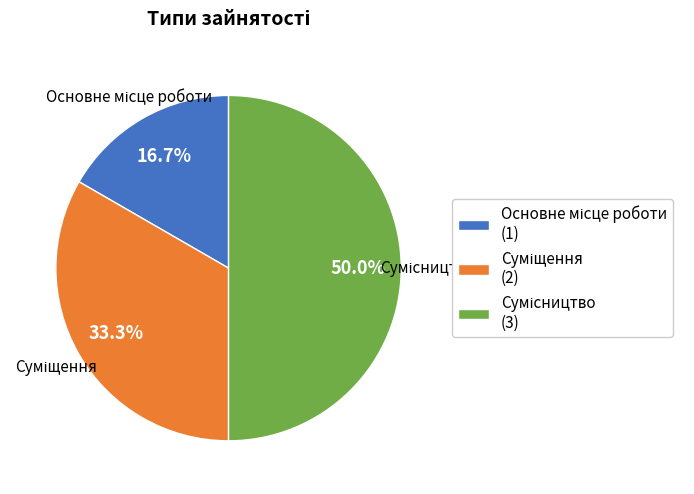

The Сумісництво slice represents 50% of the pie. True or false?

True